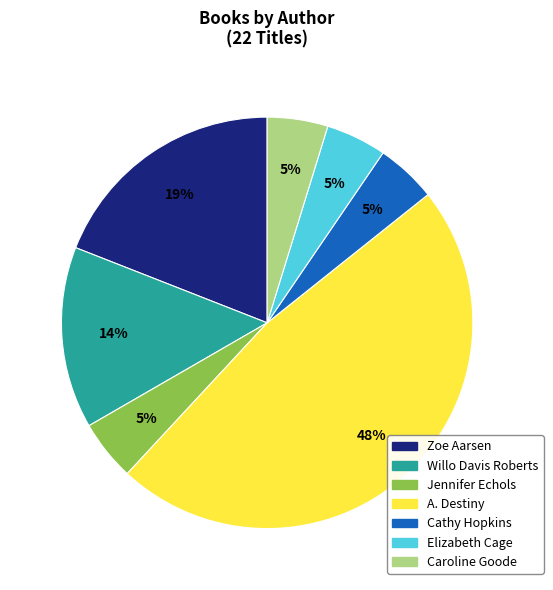

Does any single category account for the majority?

No